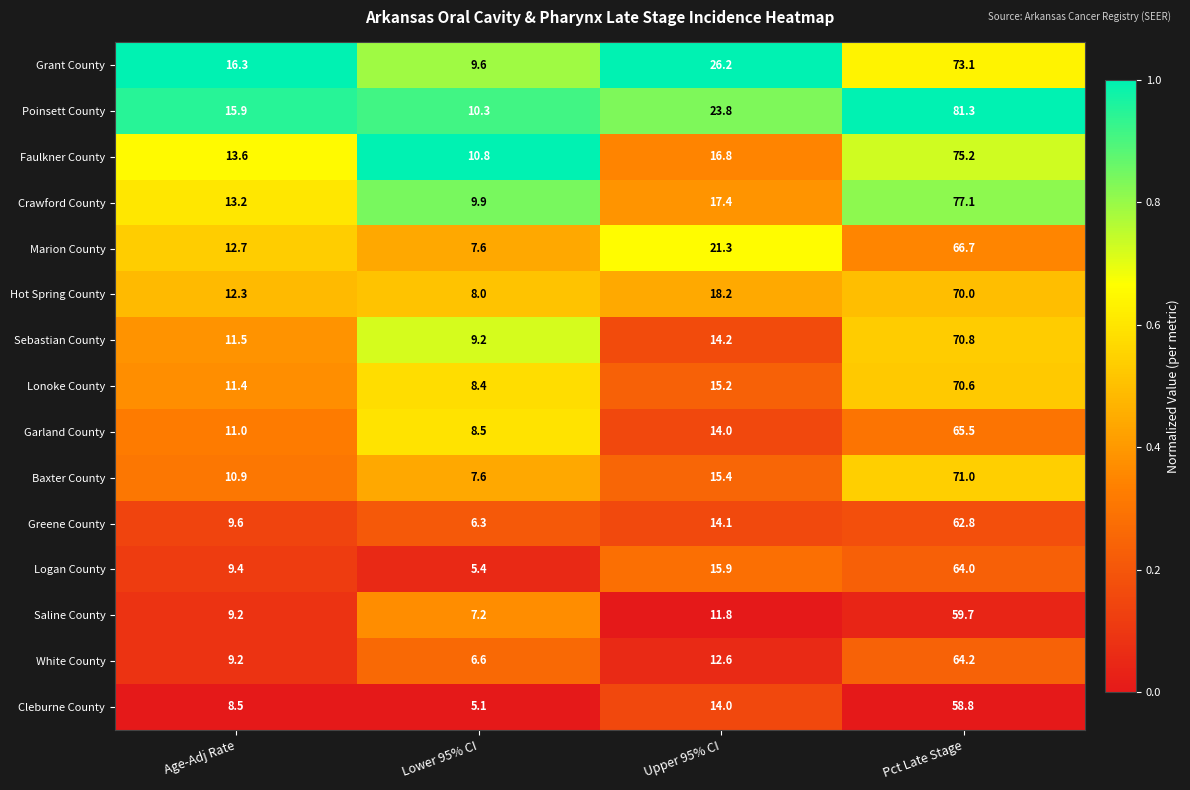

What value does the Logan County series have at Age-Adj Rate?

9.4